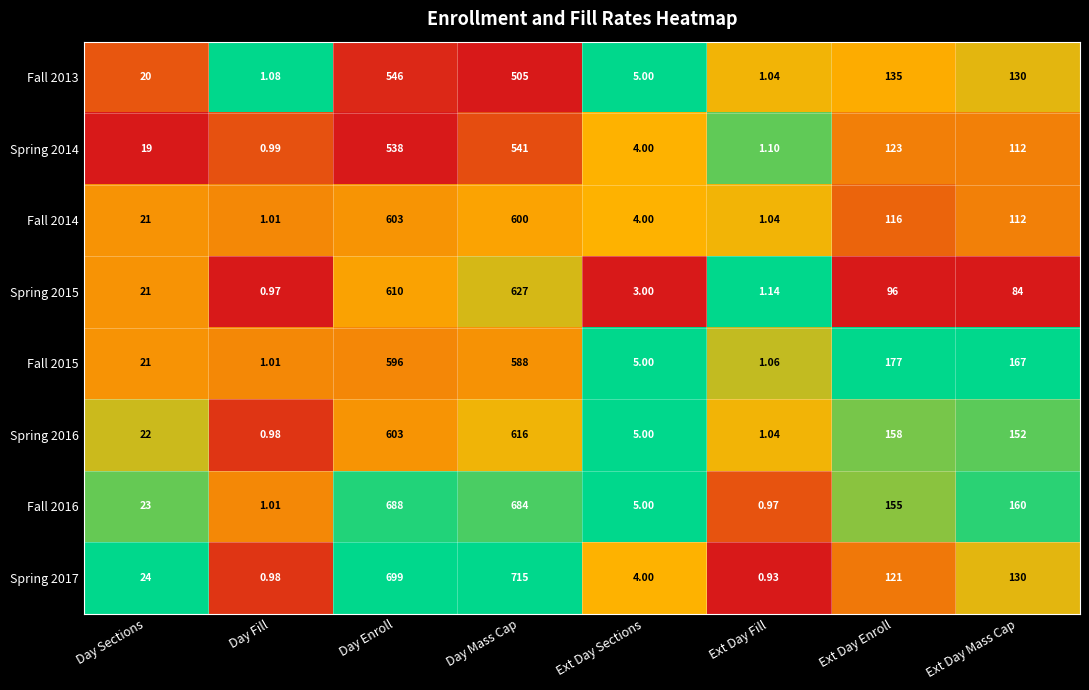

List the labels in order of Spring 2014 value, smallest first.

Day Fill, Ext Day Fill, Ext Day Sections, Day Sections, Ext Day Mass Cap, Ext Day Enroll, Day Enroll, Day Mass Cap